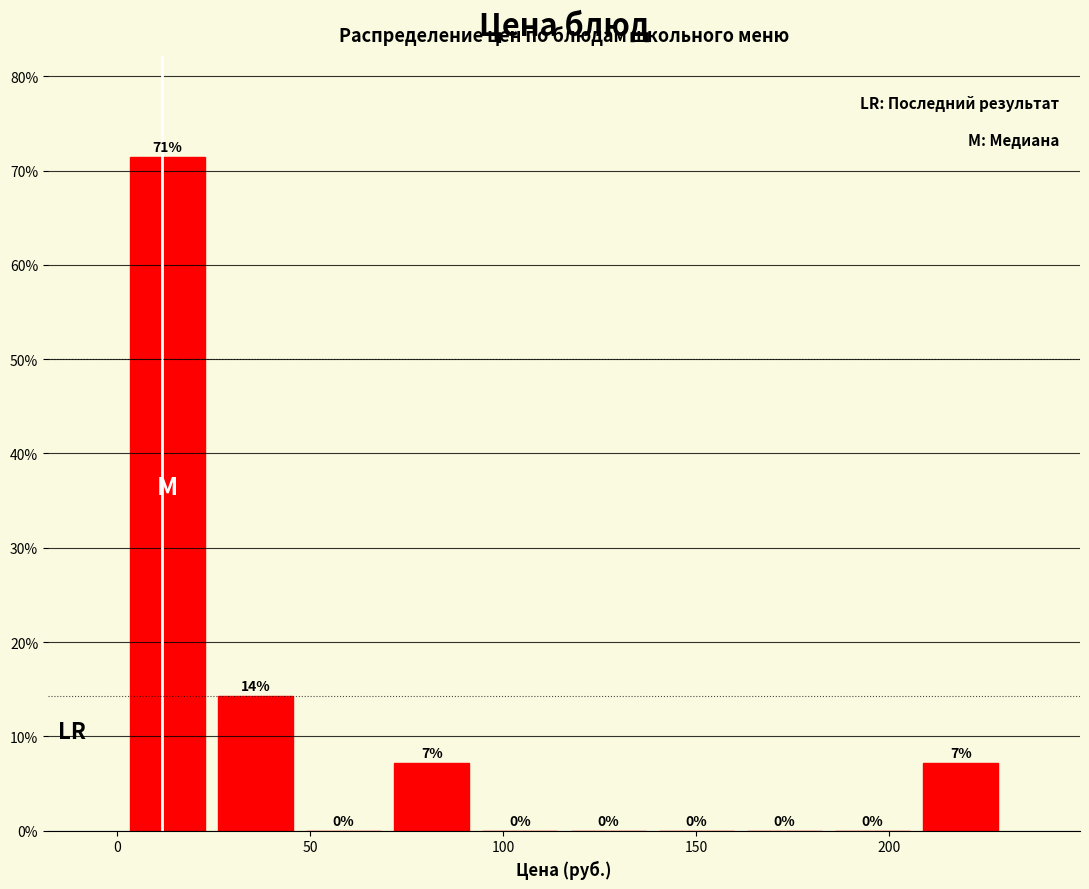

Over which range of the x-axis is the bar tallest?

0 to 25